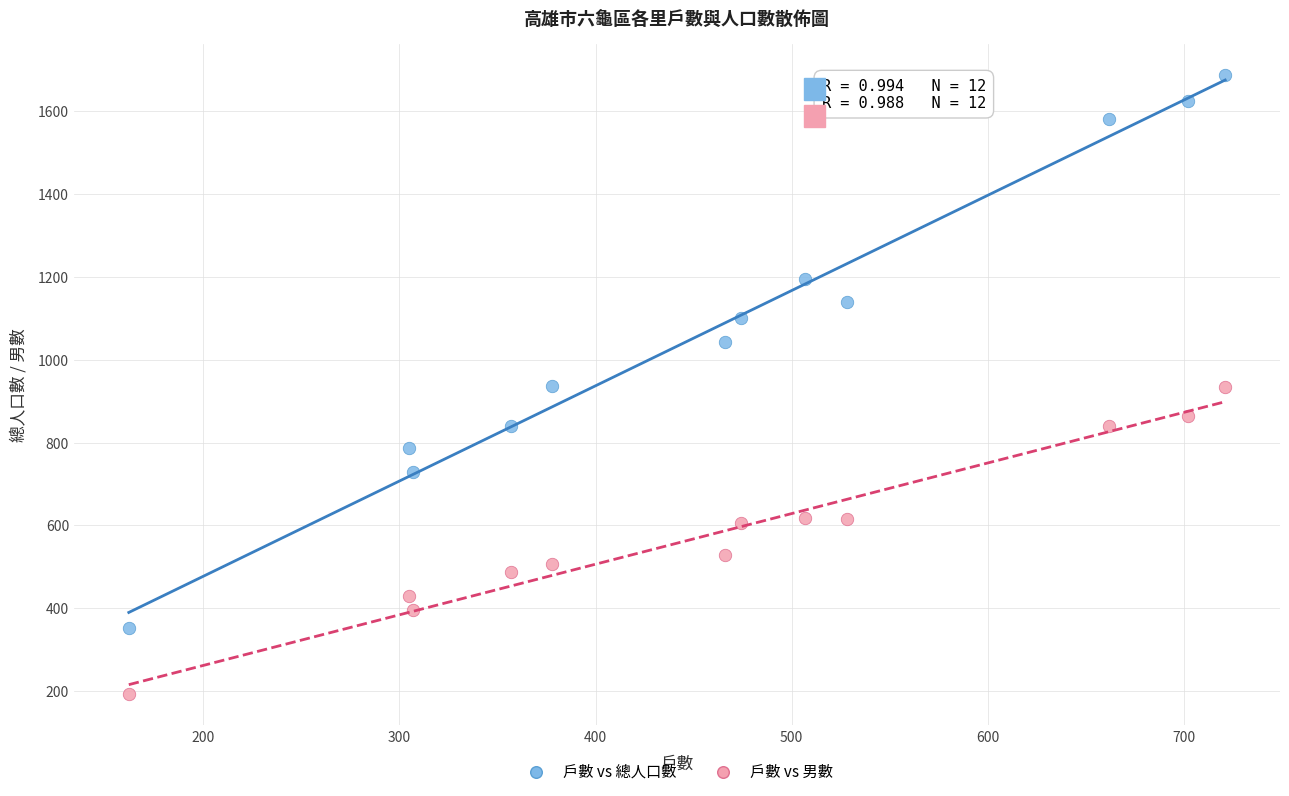

Across all data points, what is the range of X values (max minus min)?

559